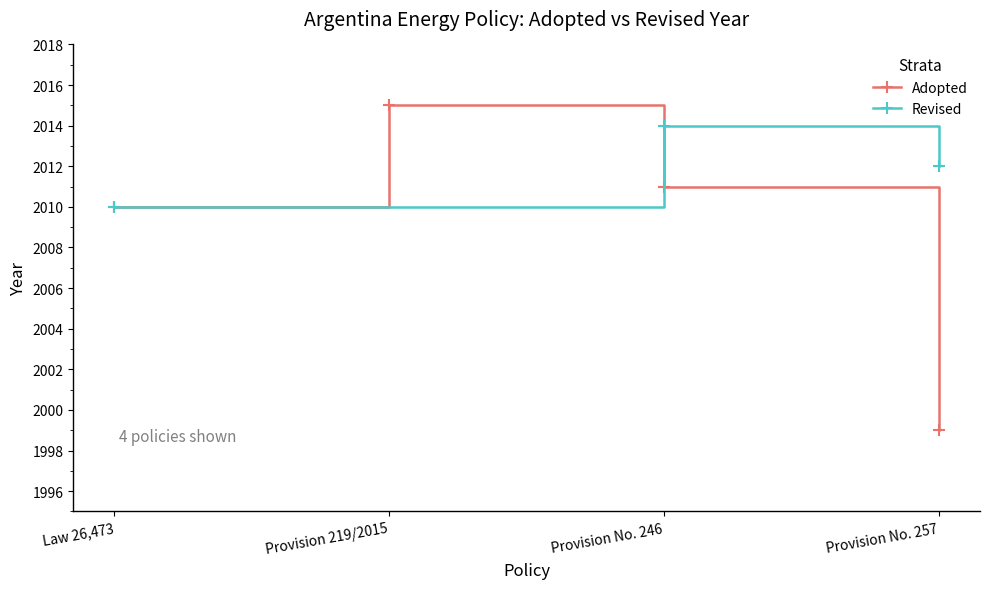

How many values exceed 2011?

1